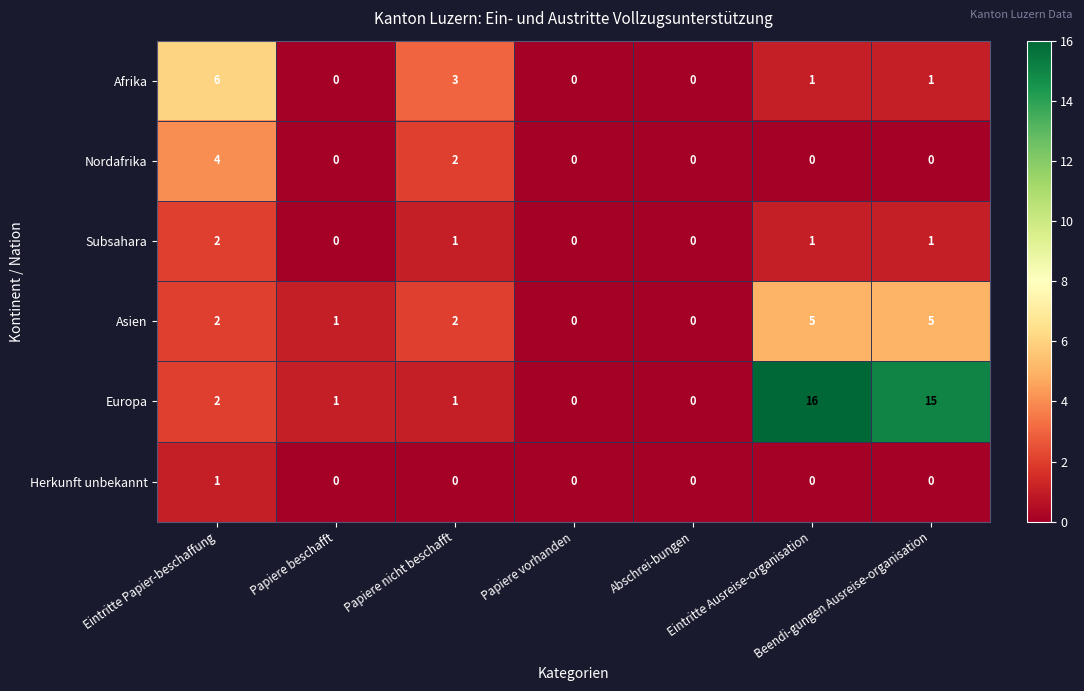

At which category is the sum across all series the highest?

Eintritte Ausreise-organisation